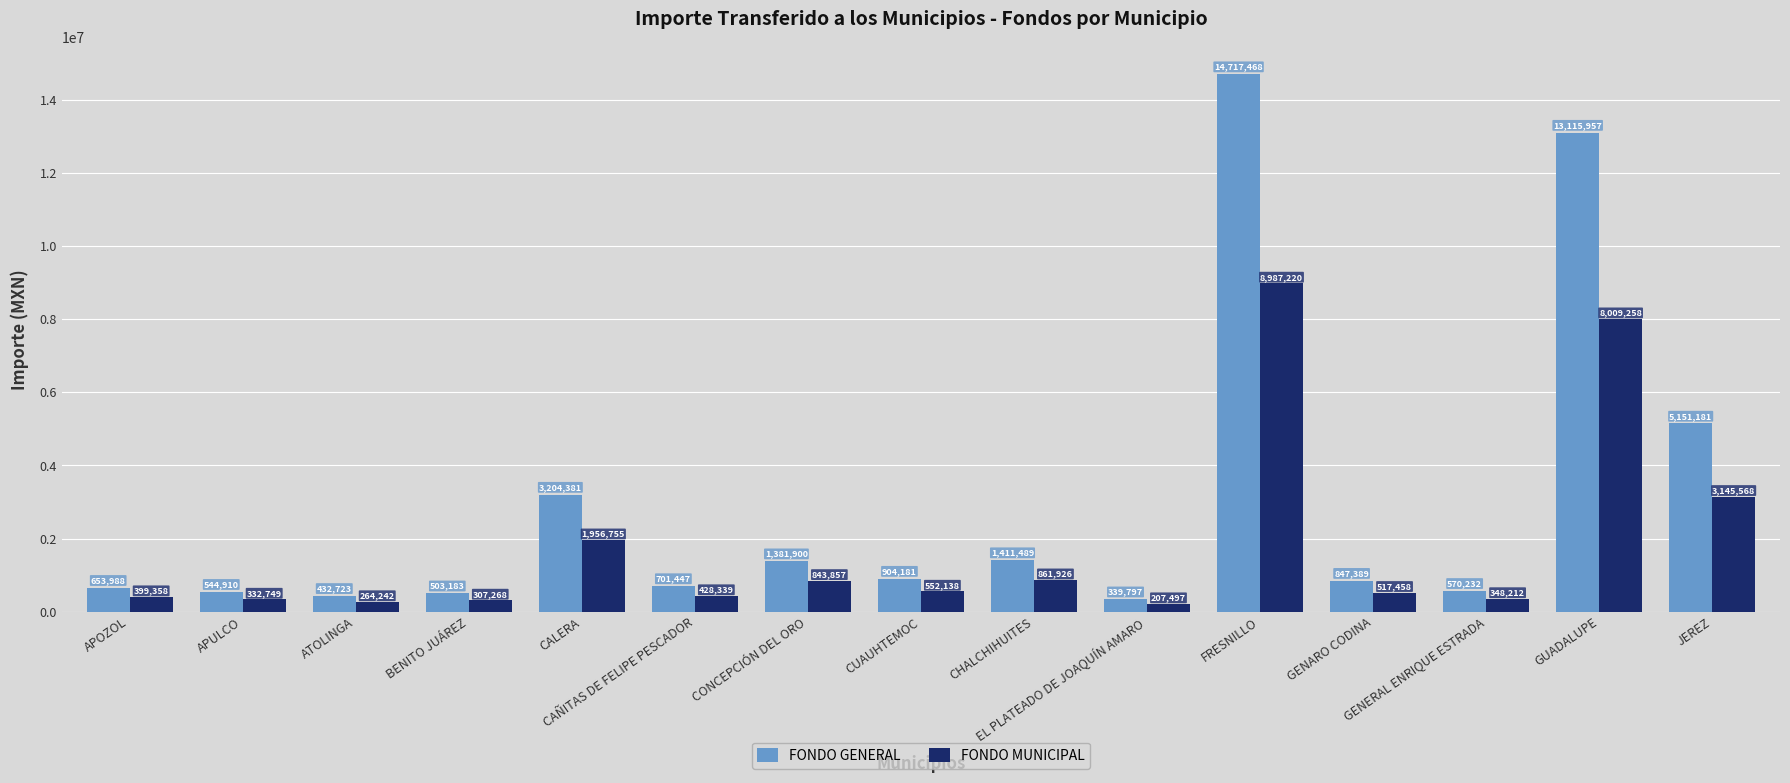

Which series has the largest range (max minus min)?

FONDO GENERAL